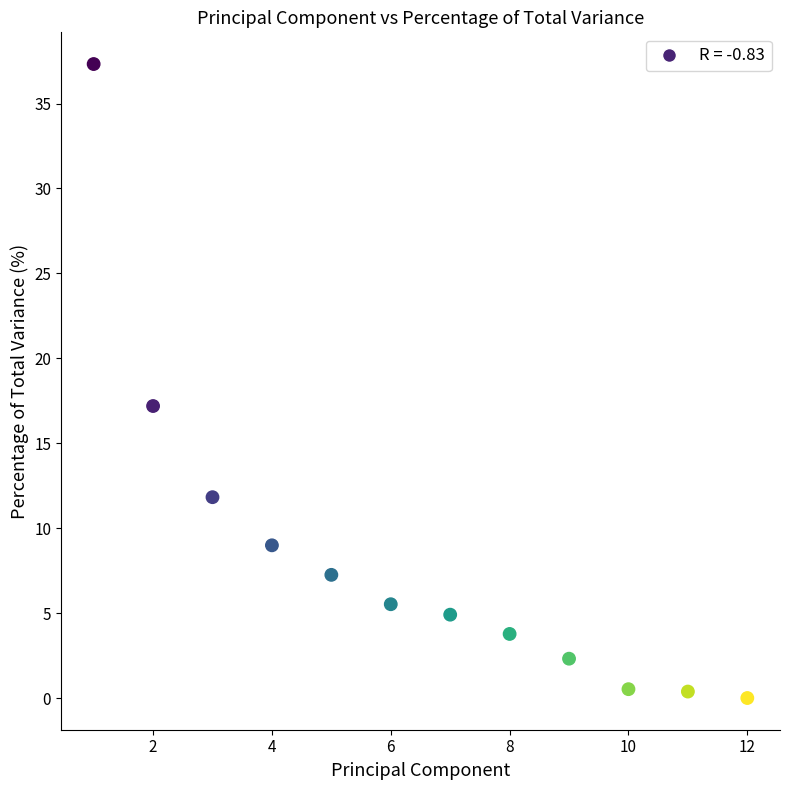

What is the range of Y values (max minus min)?

37.3